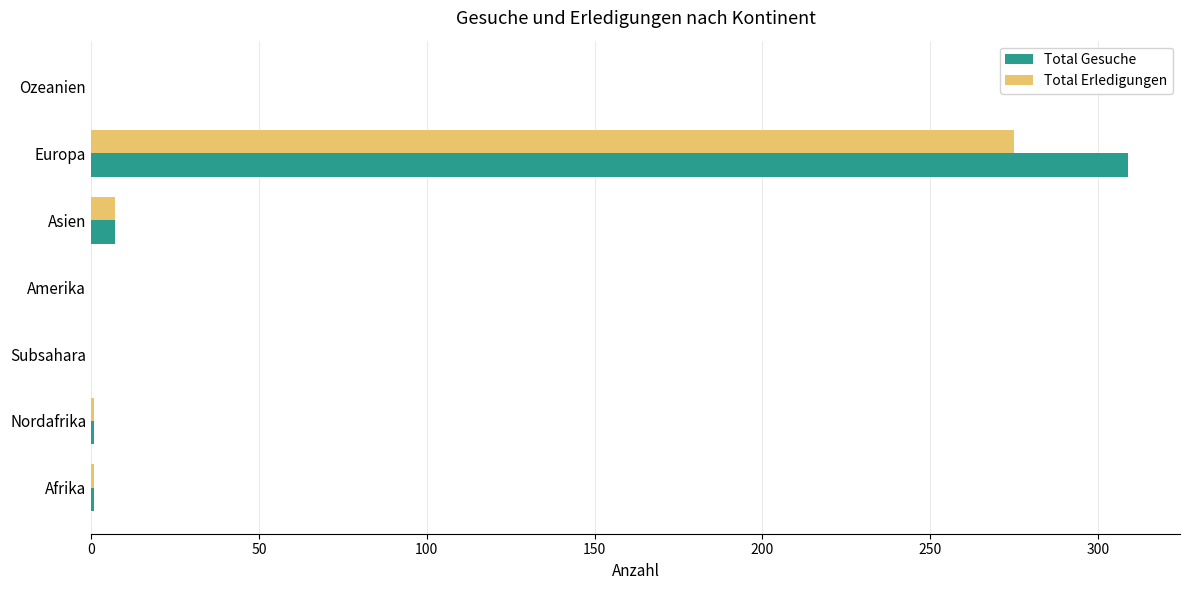

What is the sum of the Total Erledigungen values at Amerika and Europa?

275